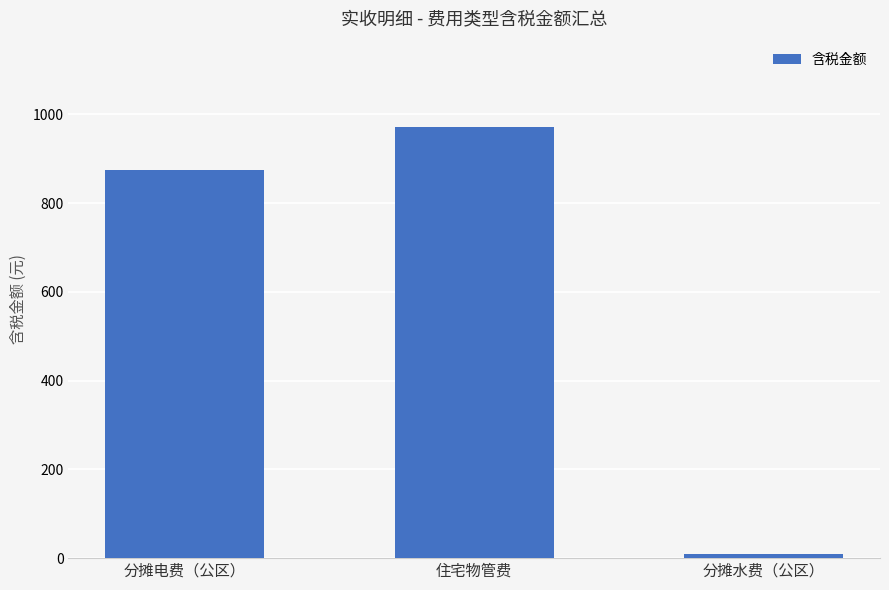

True or false: the data shows 971.8 at 住宅物管费.

True